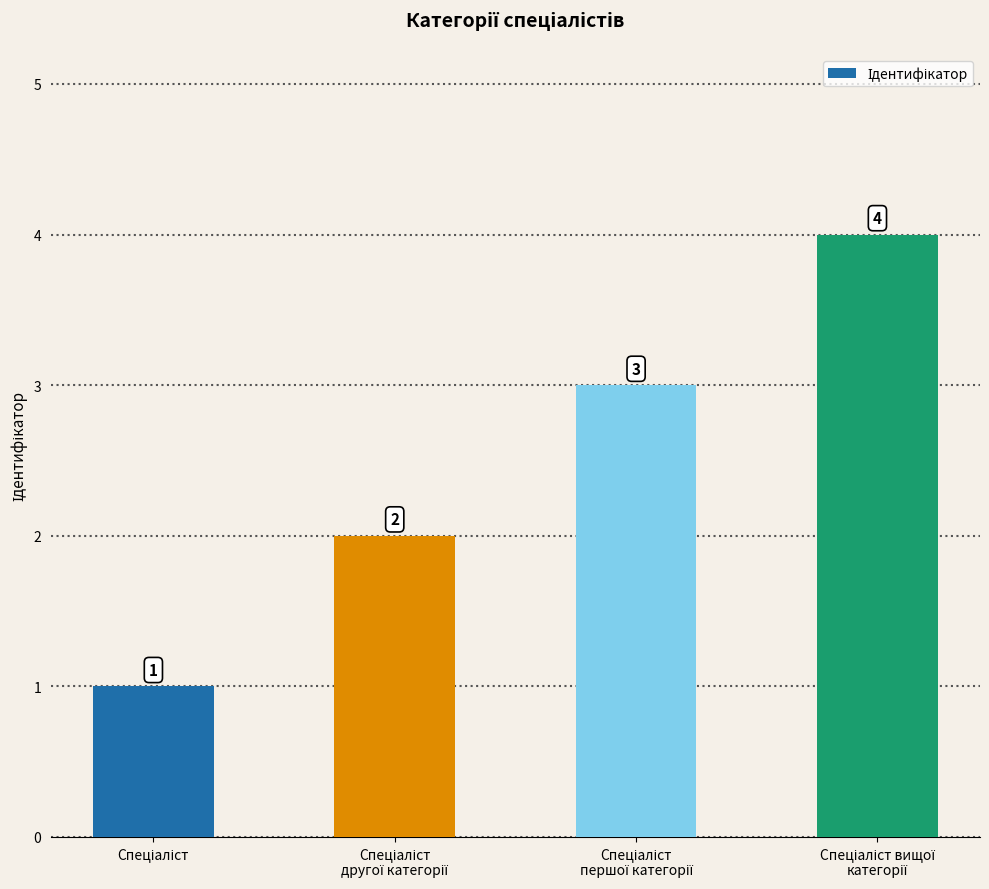

How many values are between 2 and 4?

3